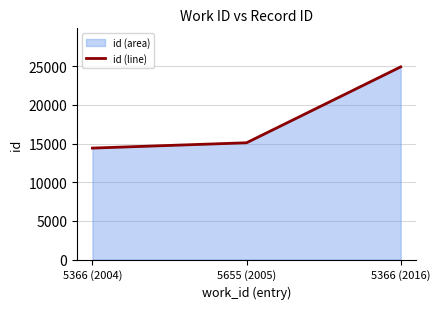

What is the change in value from 5366 (2004) to 5655 (2005)?

+689